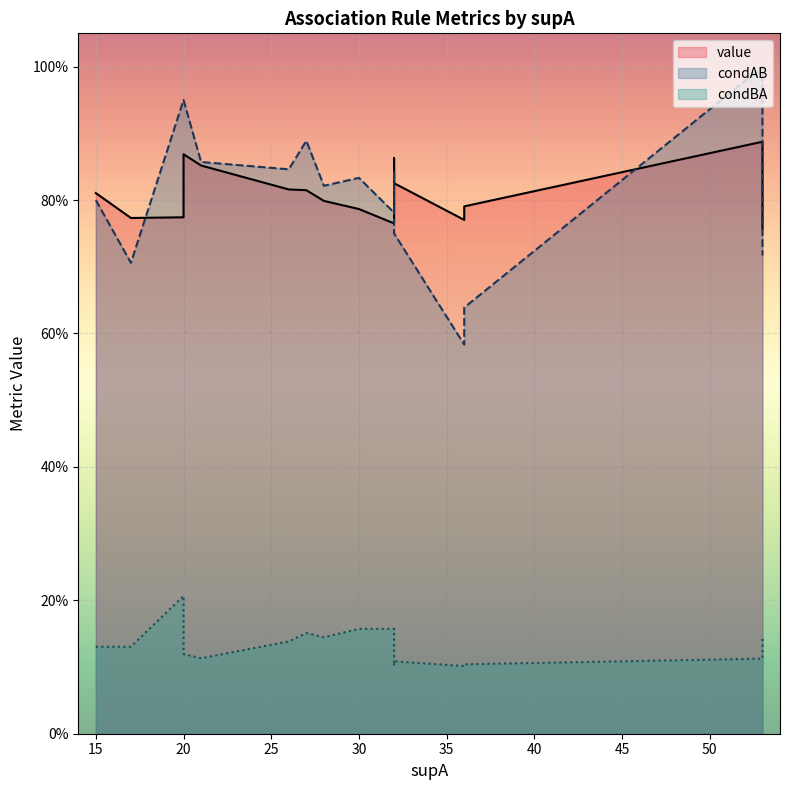

Which label corresponds to the smallest value in the chart?

36